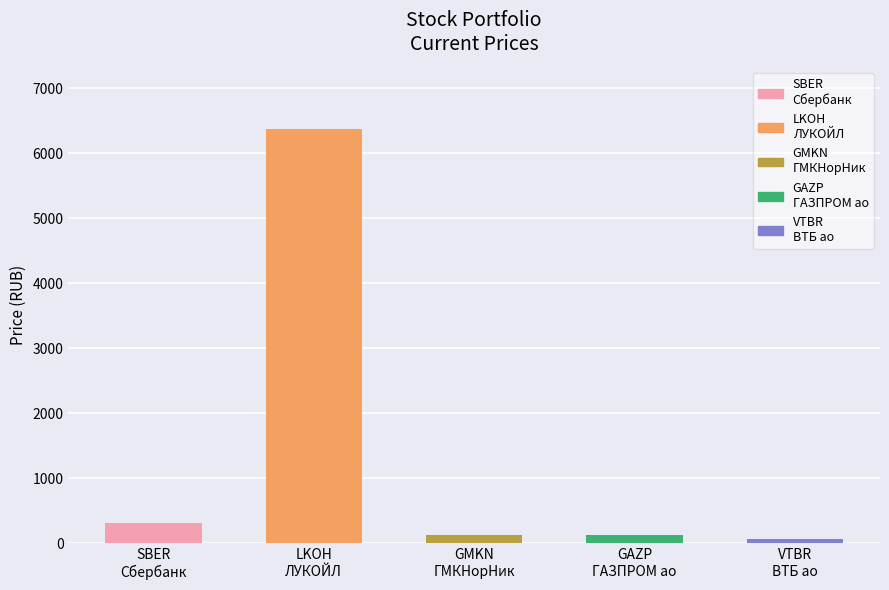

What is the value of the 2nd bar from the left?

6370.0